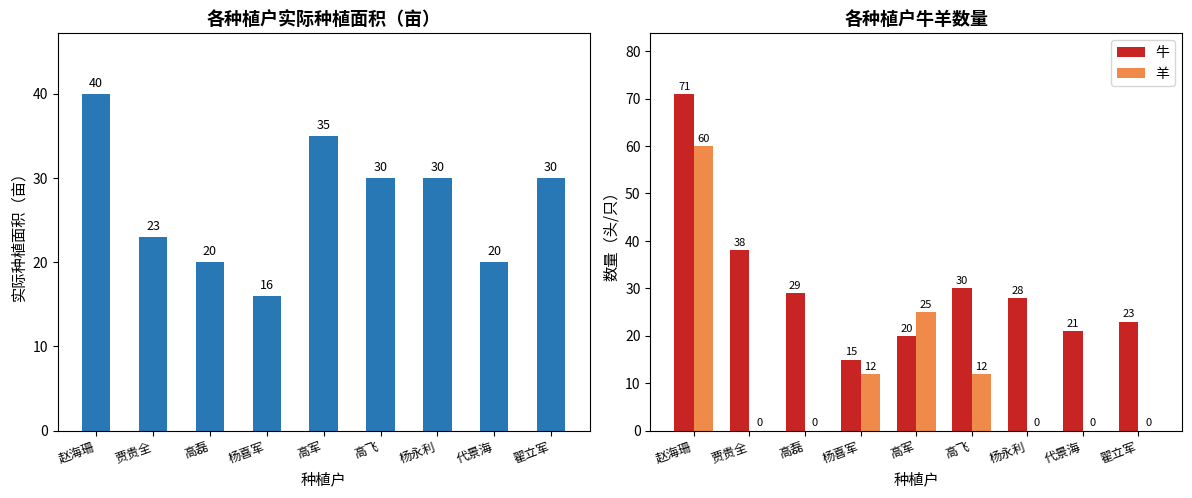

How many data points does each series have?

9